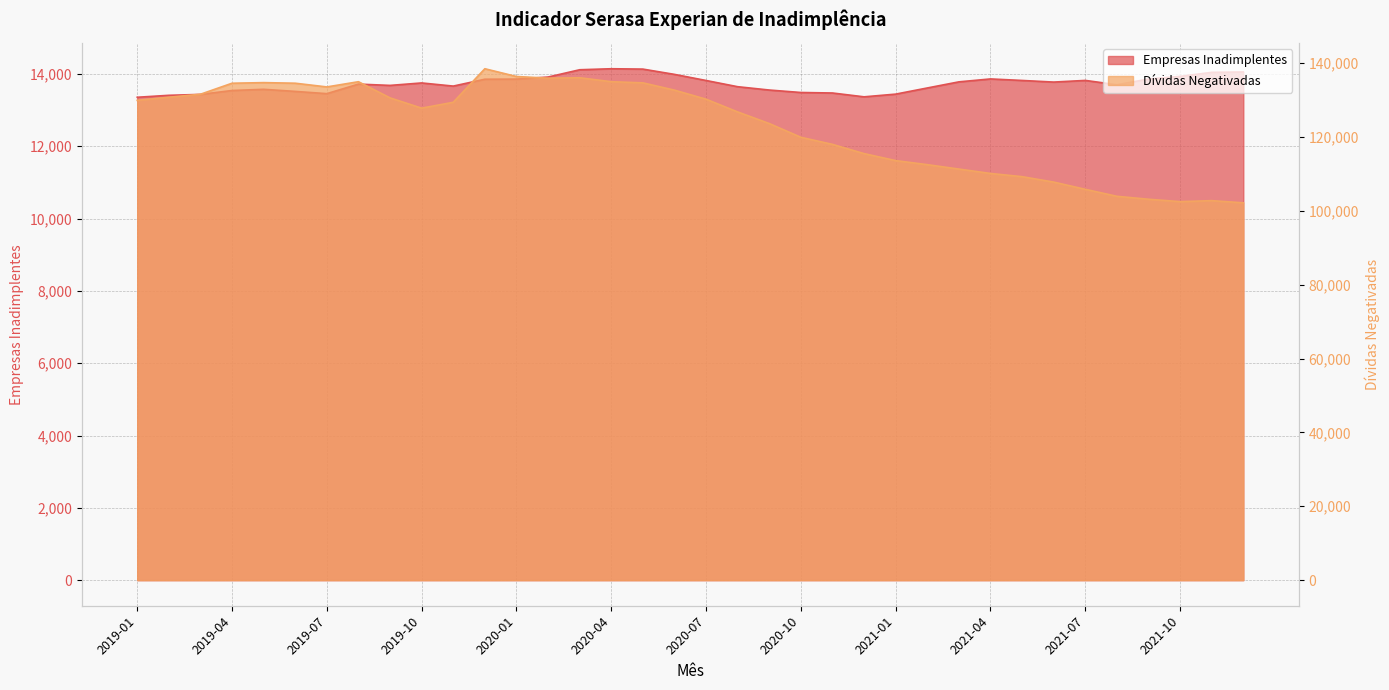

True or false: Empresas Inadimplentes and Dívidas Negativadas intersect in this chart.

False